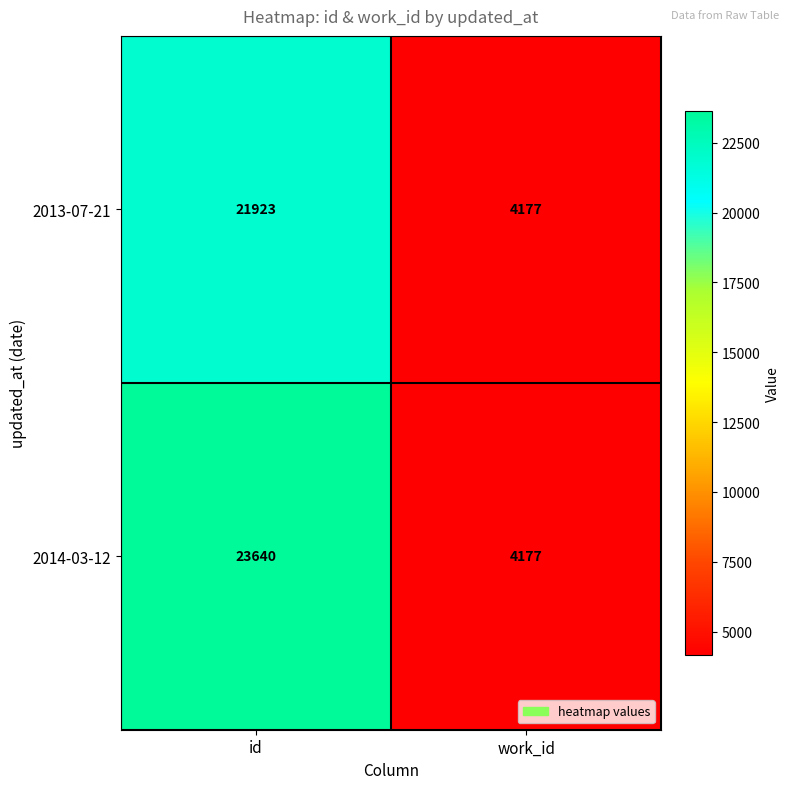

What is the average value of the 2013-07-21 series?

13050